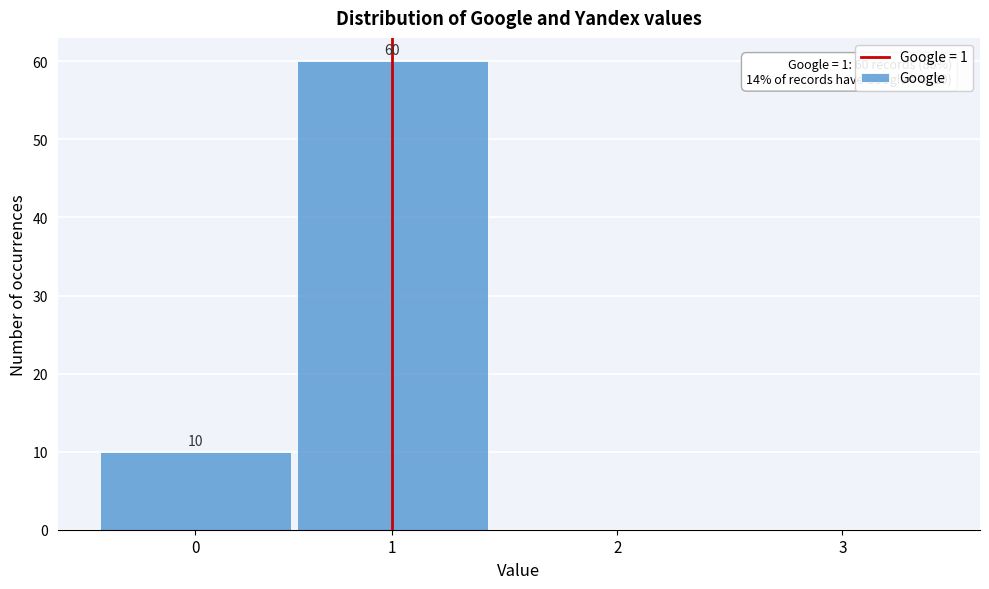

Reading left to right, what are all the values shown in this chart?

0=10	1=60	2=0	3=0